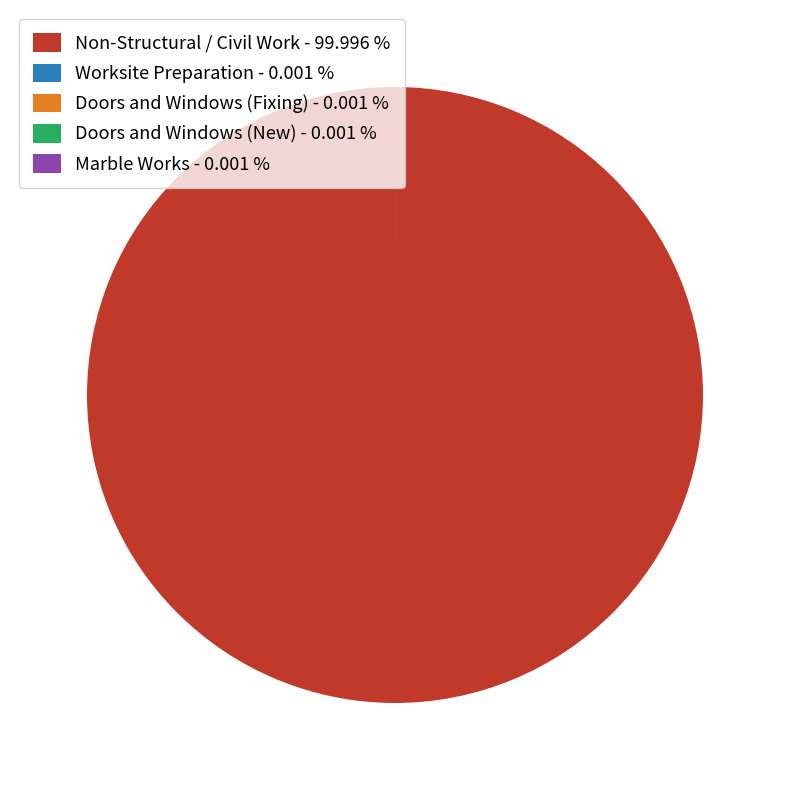

Is there any slice that represents more than half of the pie?

Yes